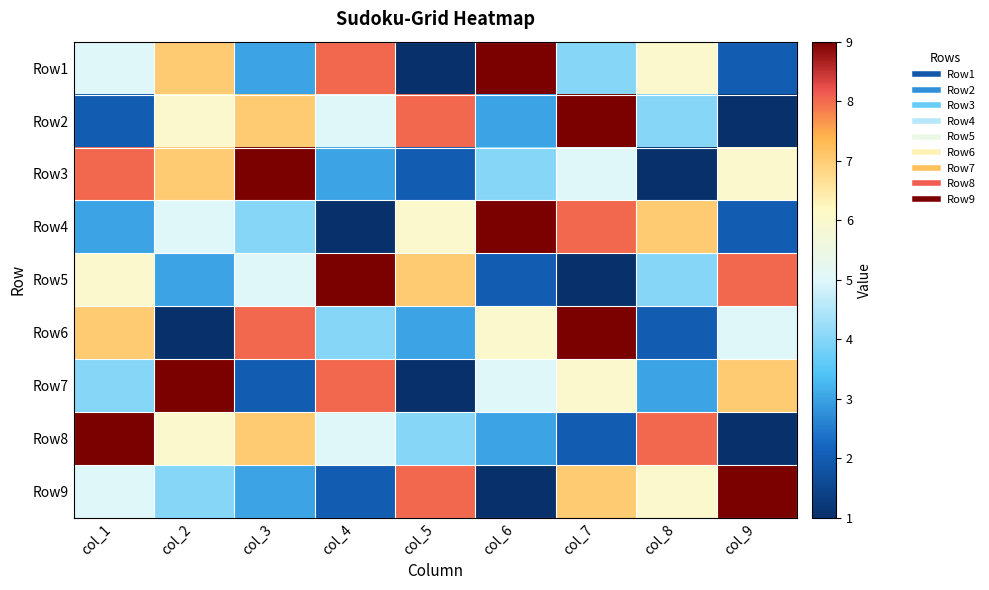

Rank the series at col_5 from lowest to highest value.

Row1, Row7, Row3, Row6, Row8, Row4, Row5, Row2, Row9